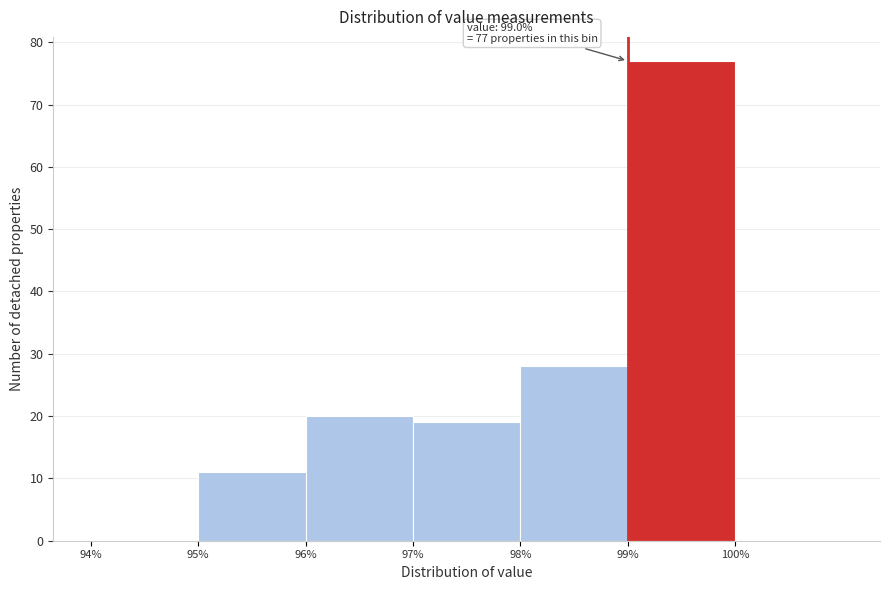

Over which range of the x-axis is the bar tallest?

99 to 100